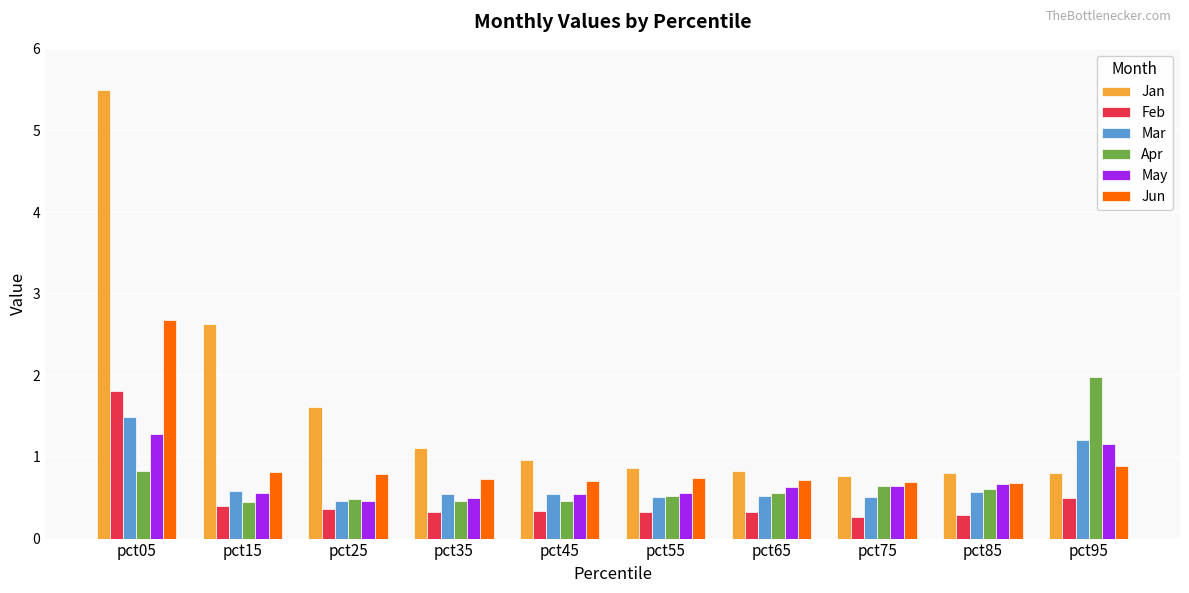

What is the maximum value for Jun?

2.7